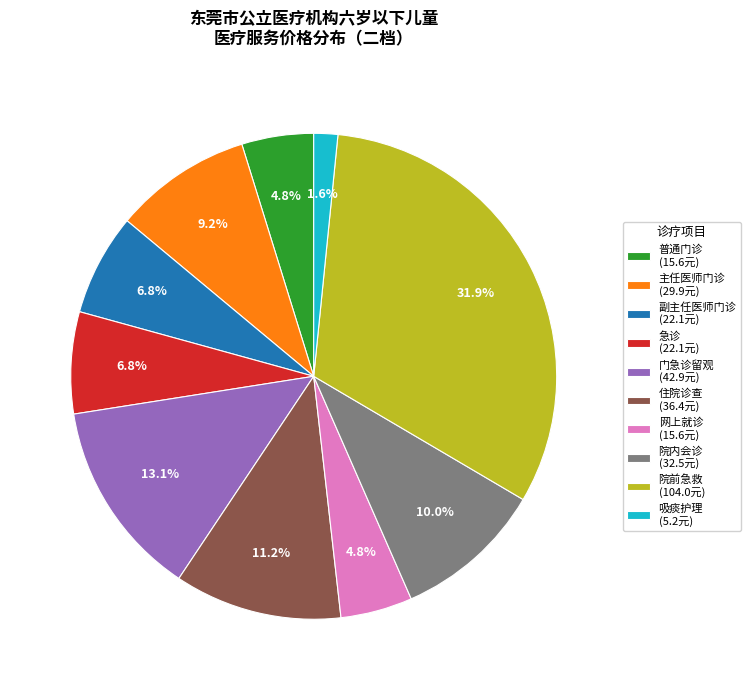

Does any single category account for the majority?

No